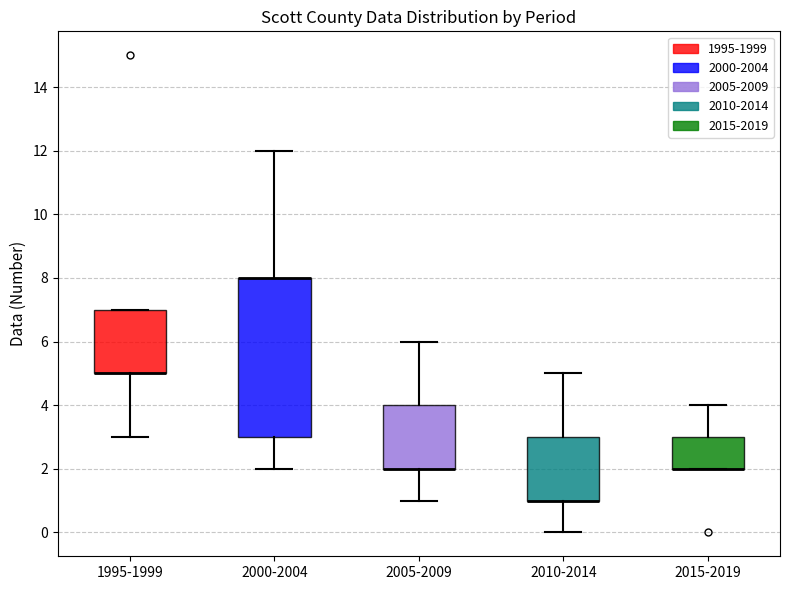

Comparing the boxes themselves (not the whiskers), which one is the tallest?

2000-2004